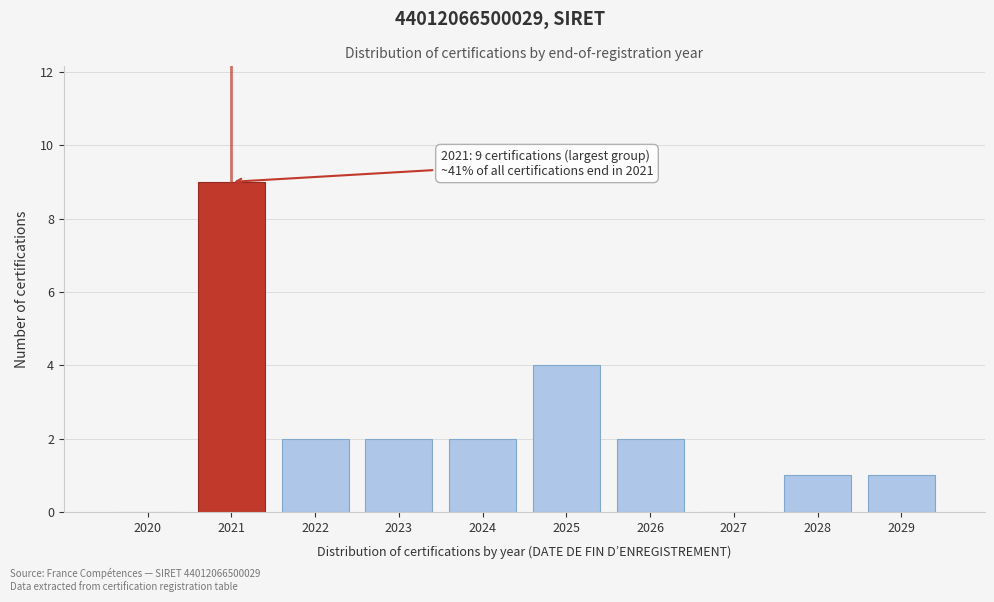

Reading left to right, extract all data points from this chart.

2020=0	2021=9	2022=2	2023=2	2024=2	2025=4	2026=2	2027=0	2028=1	2029=1